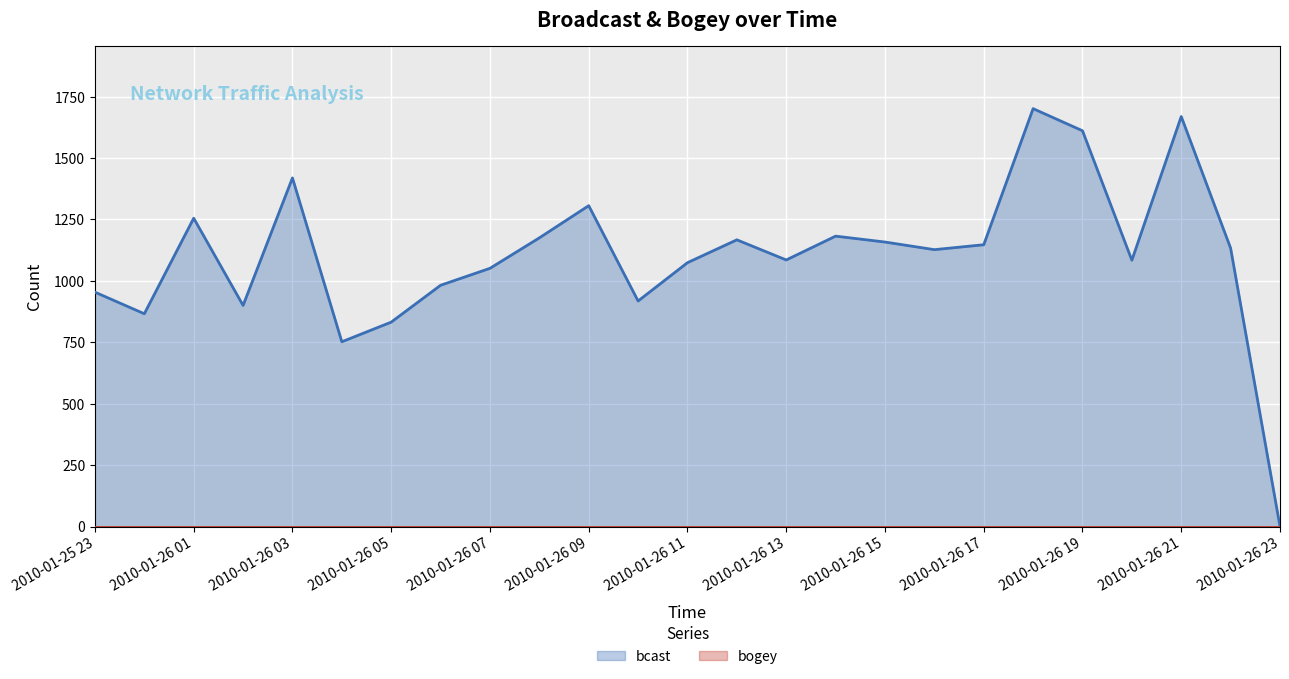

Rank the series by their maximum value, from lowest to highest.

bogey, bcast